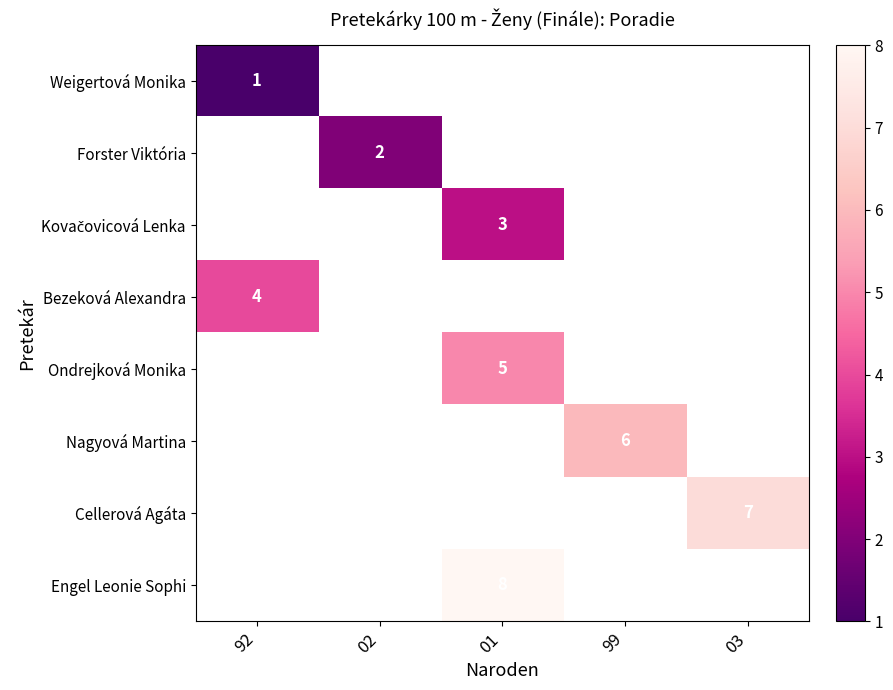

The value of Cellerová Agáta at 03 is 2. True or false?

False